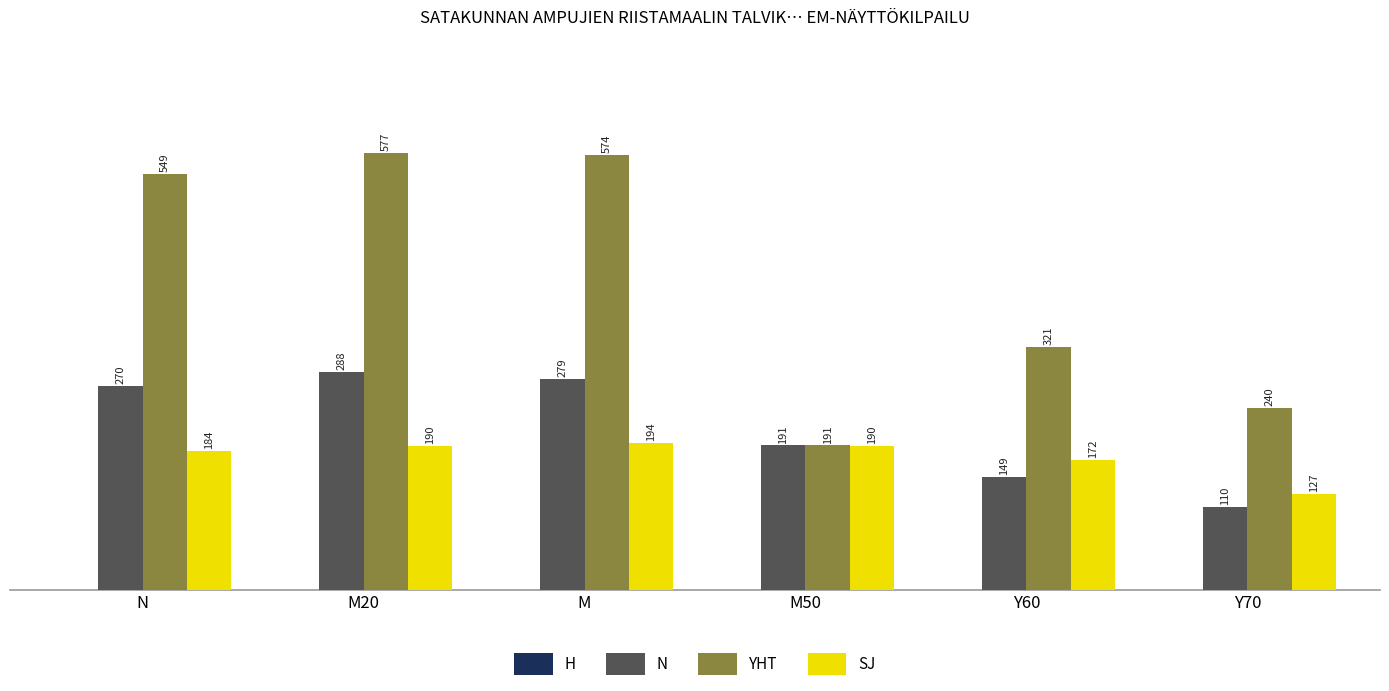

Between M20 and M, which series saw the biggest shift?

N